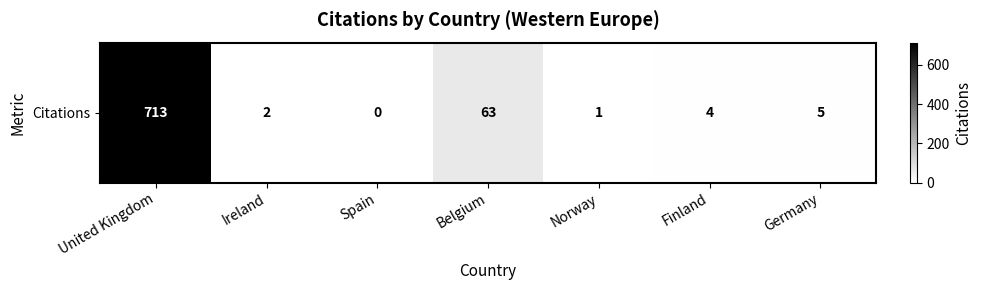

How many values are above zero?

6